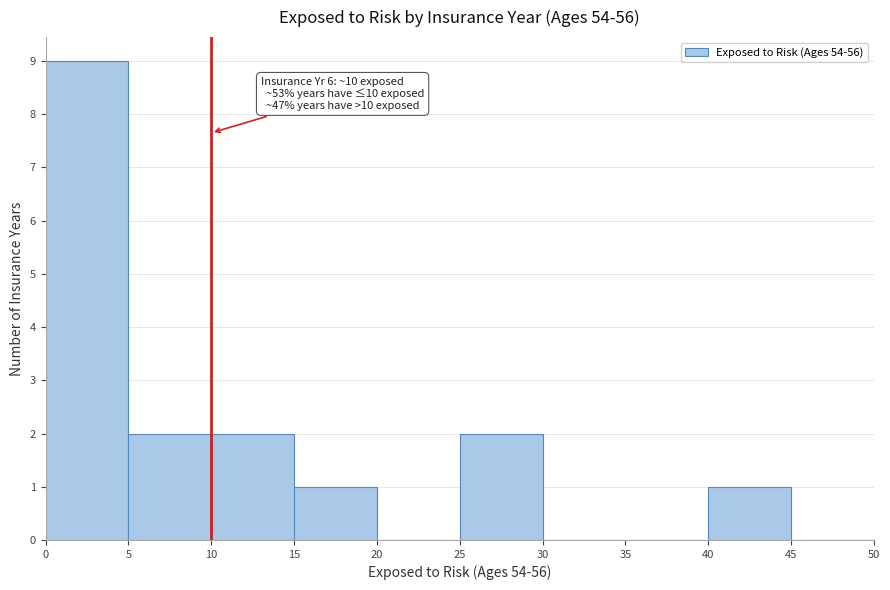

Which range on the x-axis has the tallest bar?

0 to 5